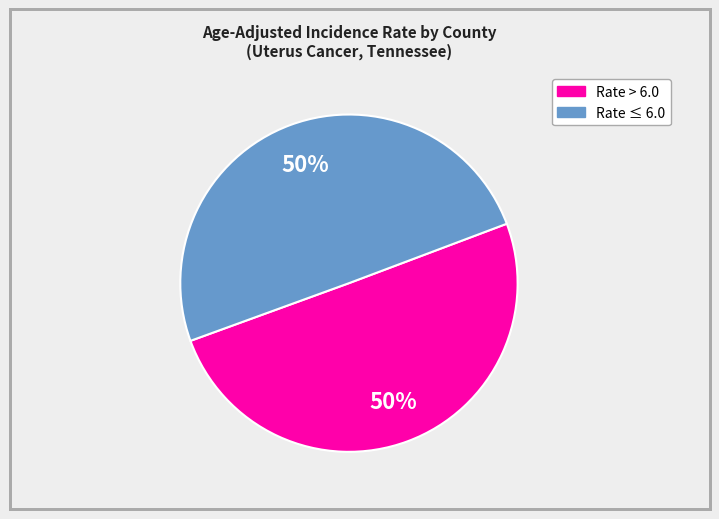

To the nearest percent, what is the average slice percentage?

50%